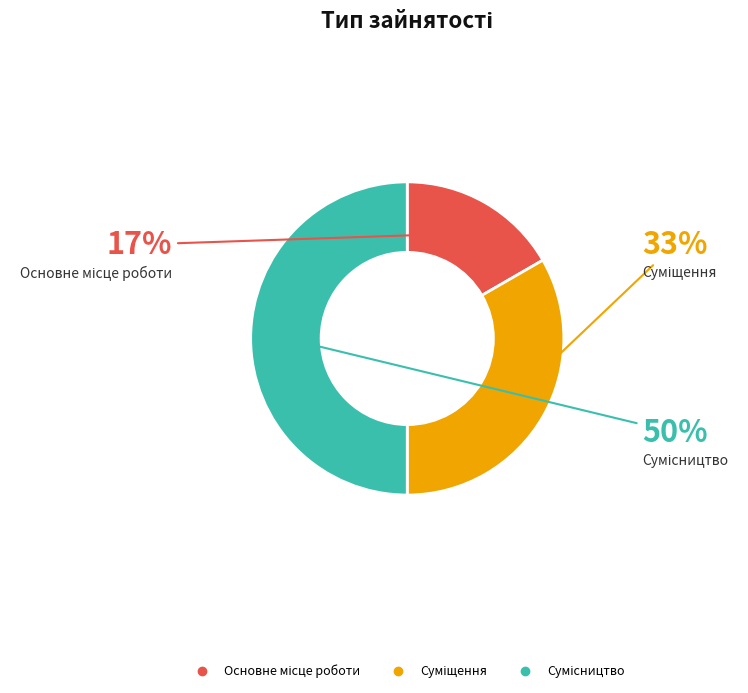

To the nearest percent, what is the average slice percentage?

33%